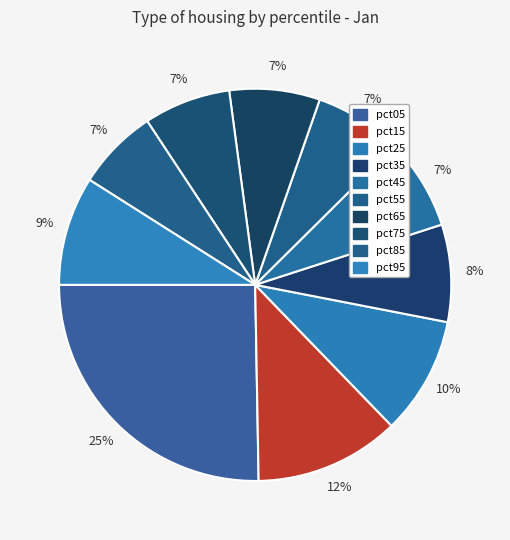

Is it true that pct25 is 10% of the pie?

True